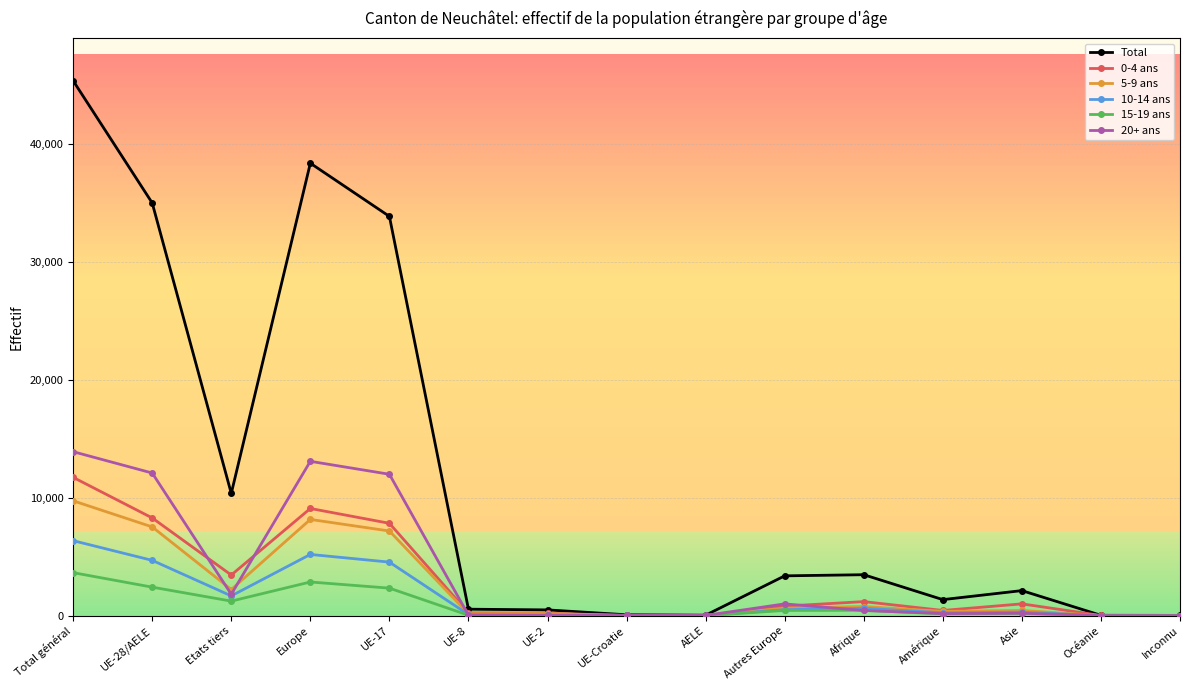

The Total series shows 545 at UE-8. True or false?

True